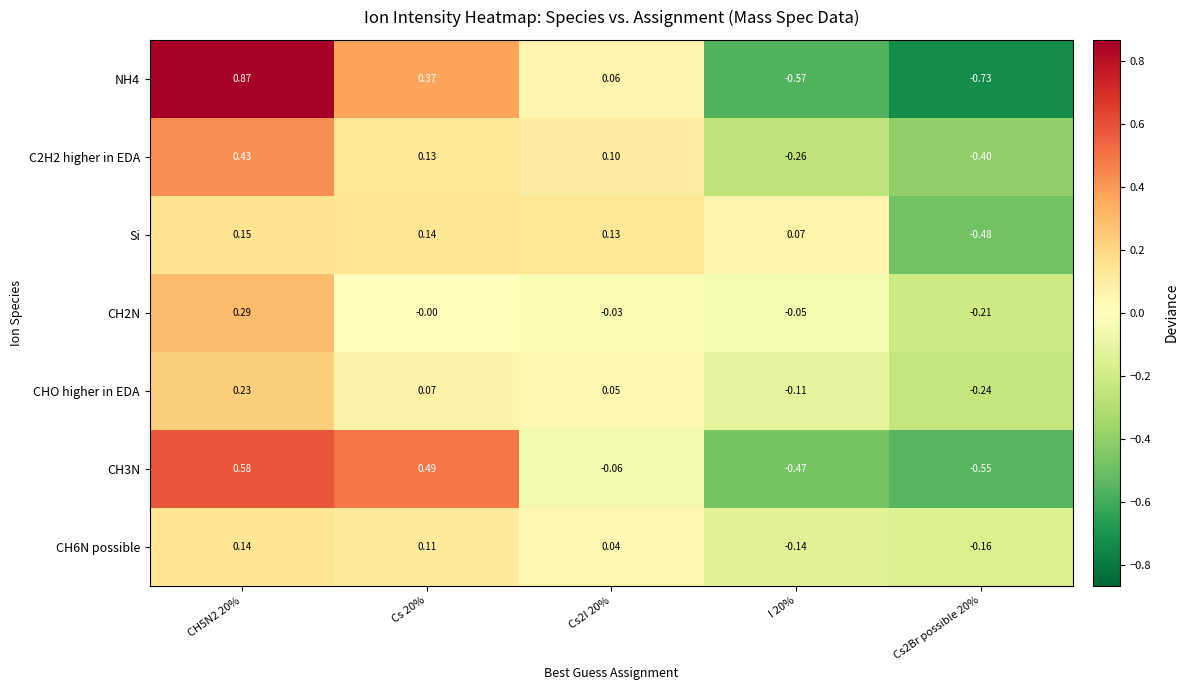

Which series has the largest total across all categories?

Si